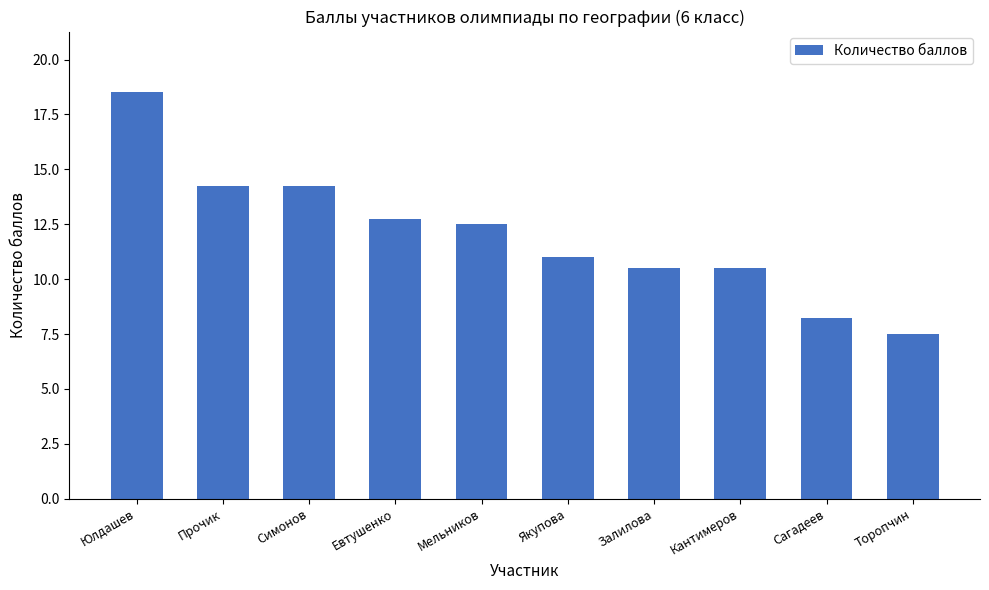

What value does the data have at Торопчин?

7.5